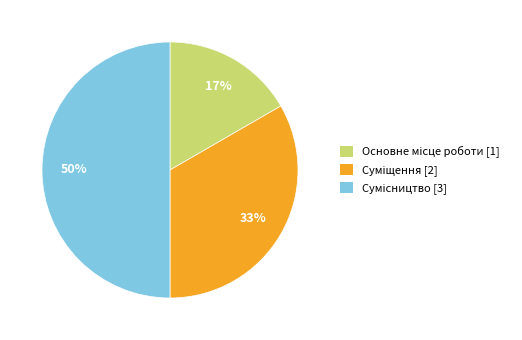

How many slices are in this pie chart?

3